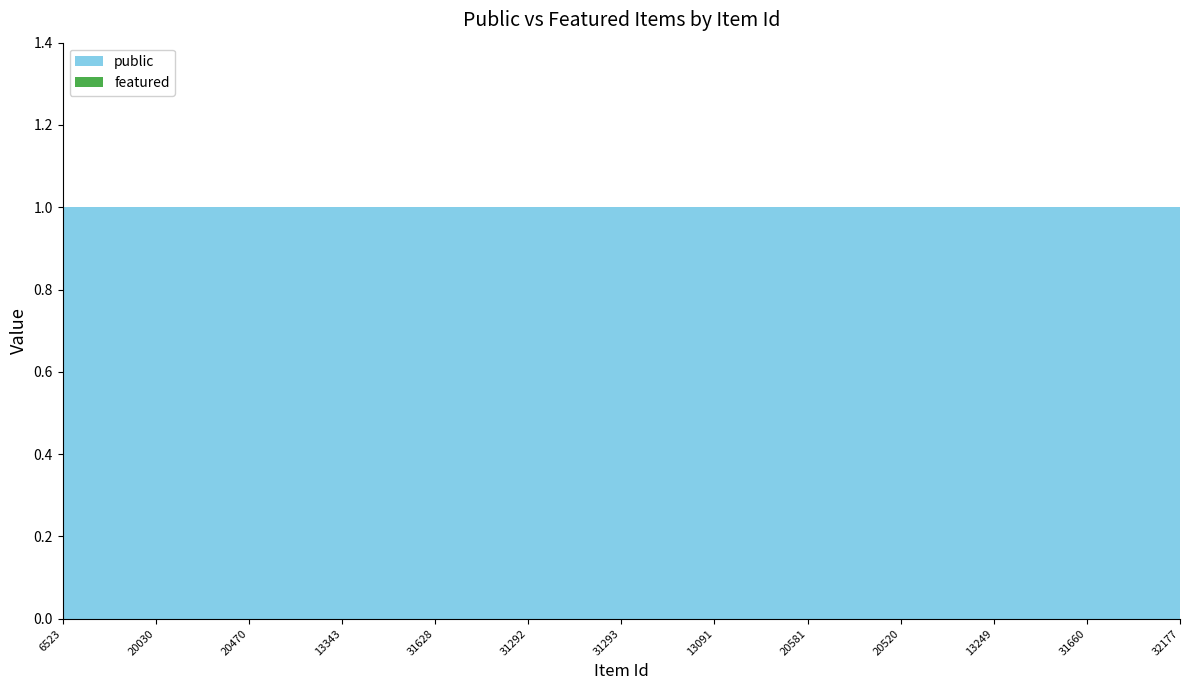

Reading left to right, transcribe all the data shown in this chart.

public: 1	1	1	1	1	1	1	1	1	1	1	1	1	1	1	1	1	1	1	1	1	1	1	1	1
featured: 0	0	0	0	0	0	0	0	0	0	0	0	0	0	0	0	0	0	0	0	0	0	0	0	0